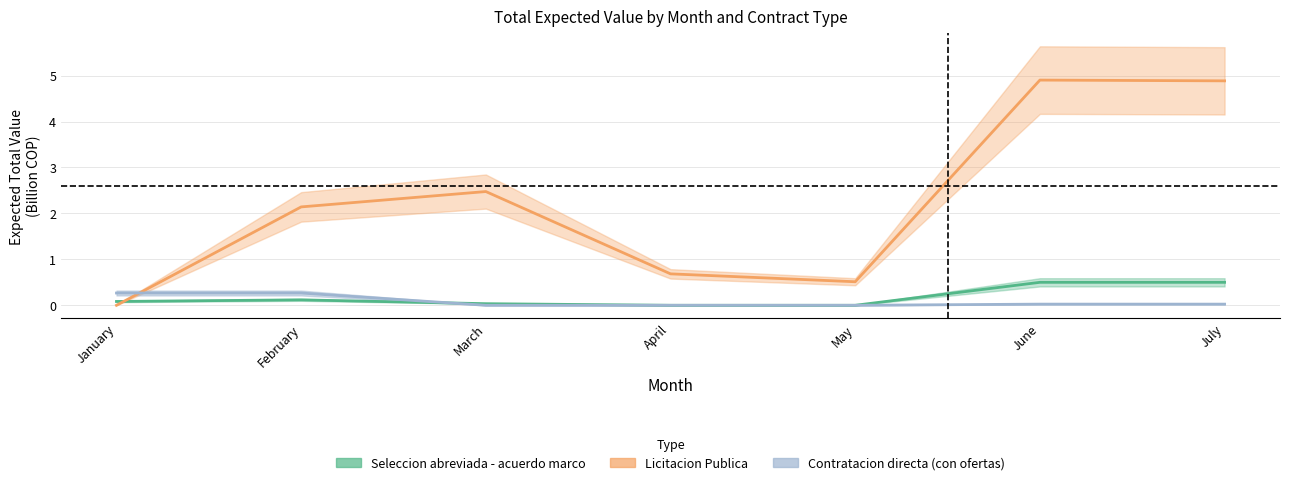

In Licitacion Publica, how many points are lower than both neighbors (excluding endpoints)?

1